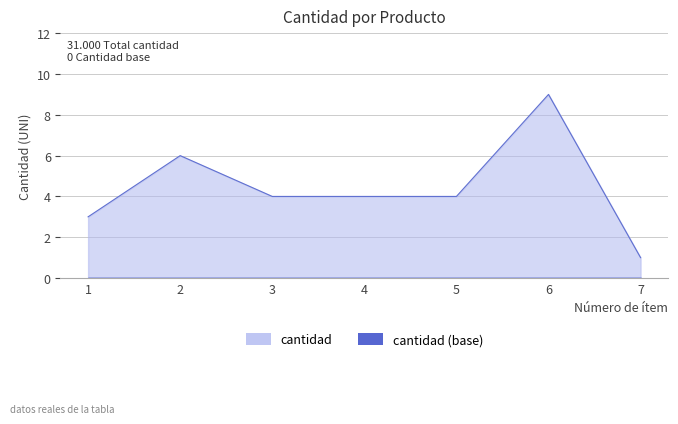

Reading left to right, what are all the values shown in this chart?

3	6	4	4	4	9	1